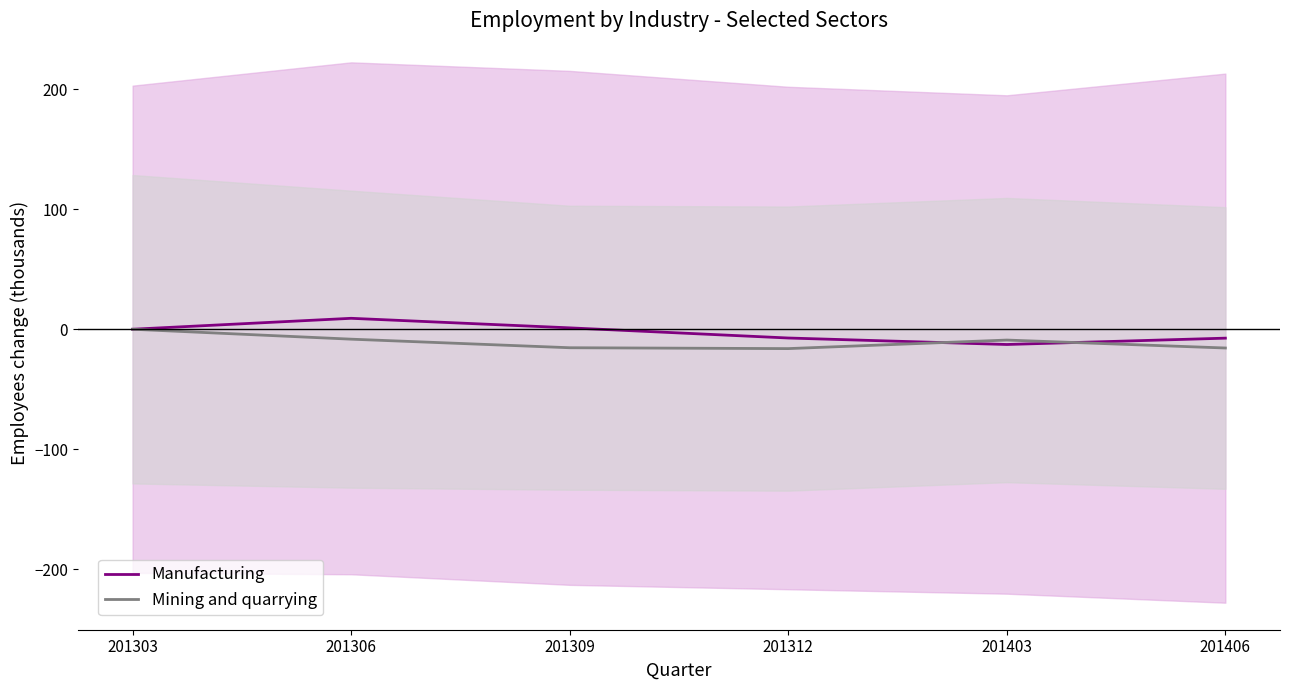

What are all the series names shown in the legend?

Manufacturing, Mining and quarrying